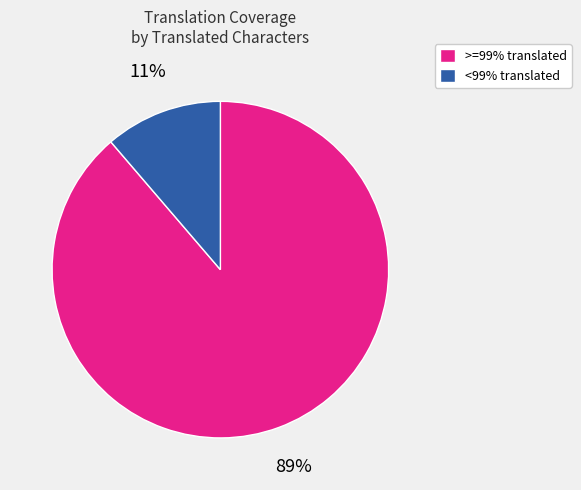

Between <99% translated and >=99% translated, which is larger?

>=99% translated